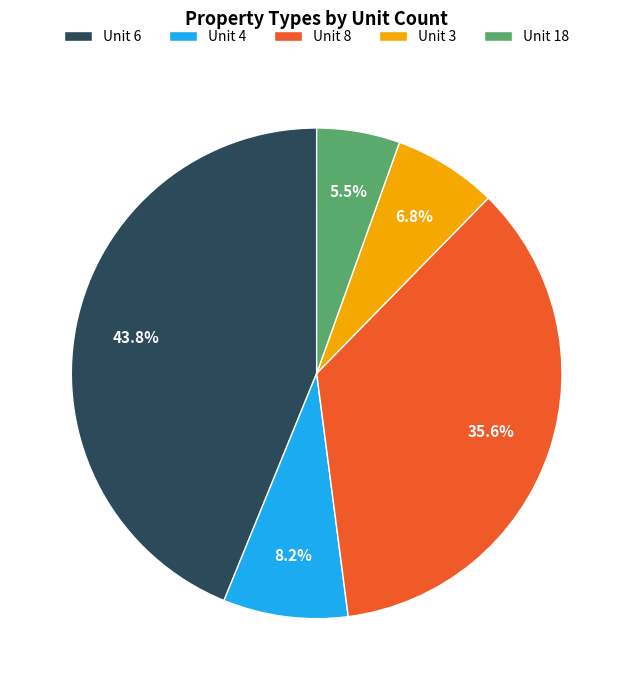

What percentage do Unit 18 and Unit 3 together represent?

12.3%